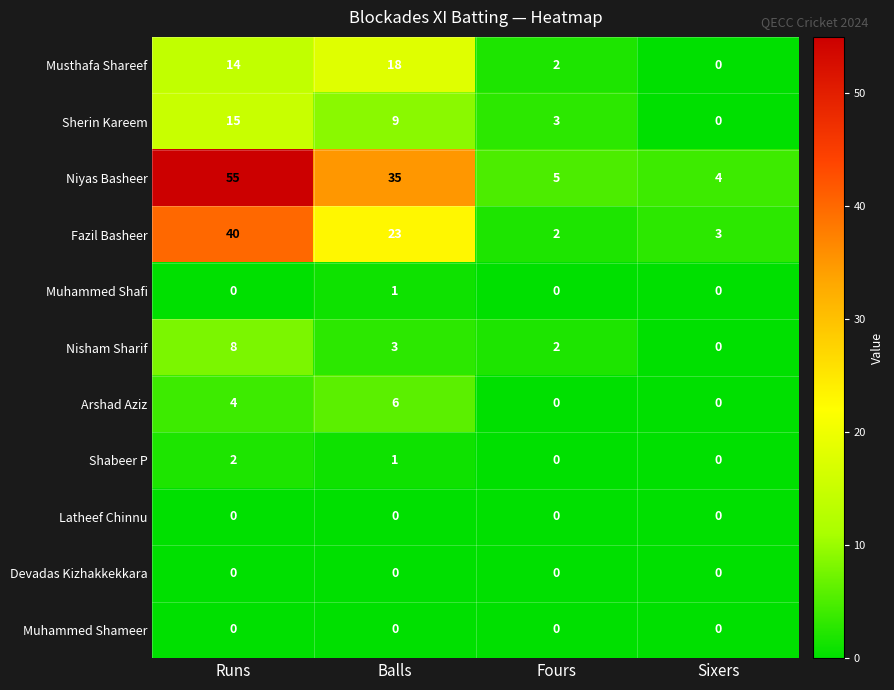

What value does the Arshad Aziz series have at Balls?

6